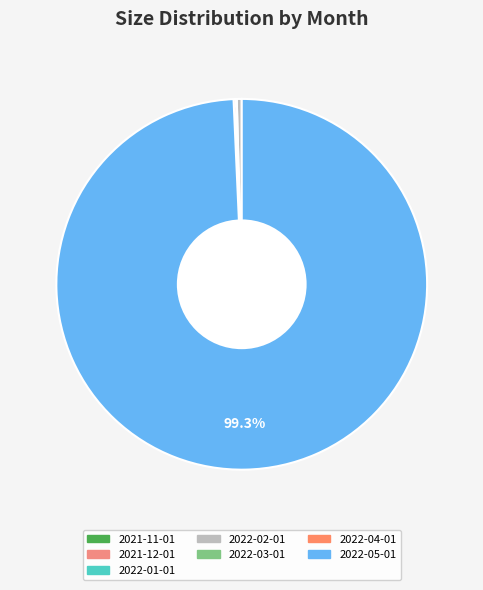

Is the sum of 2022-03-01 and 2022-02-01 greater than half?

No